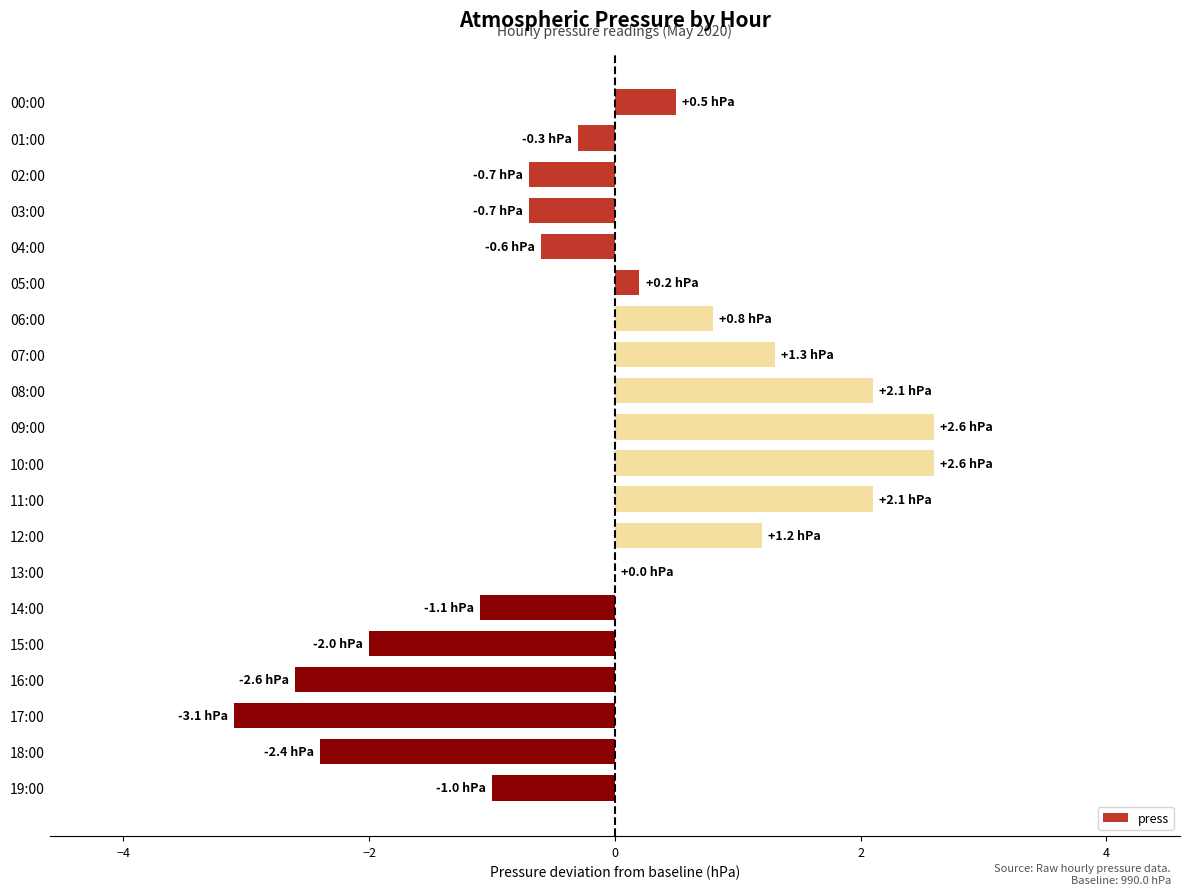

How many distinct data groups are displayed?

1